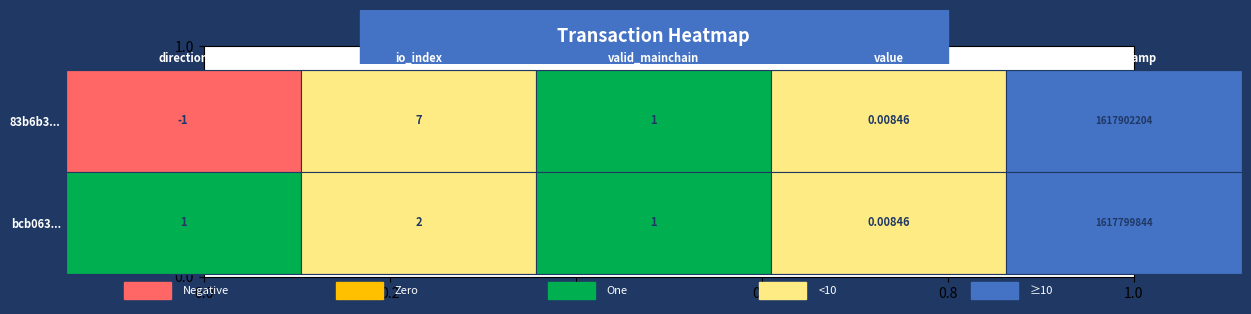

Which category has the highest value across all series?

time_stamp